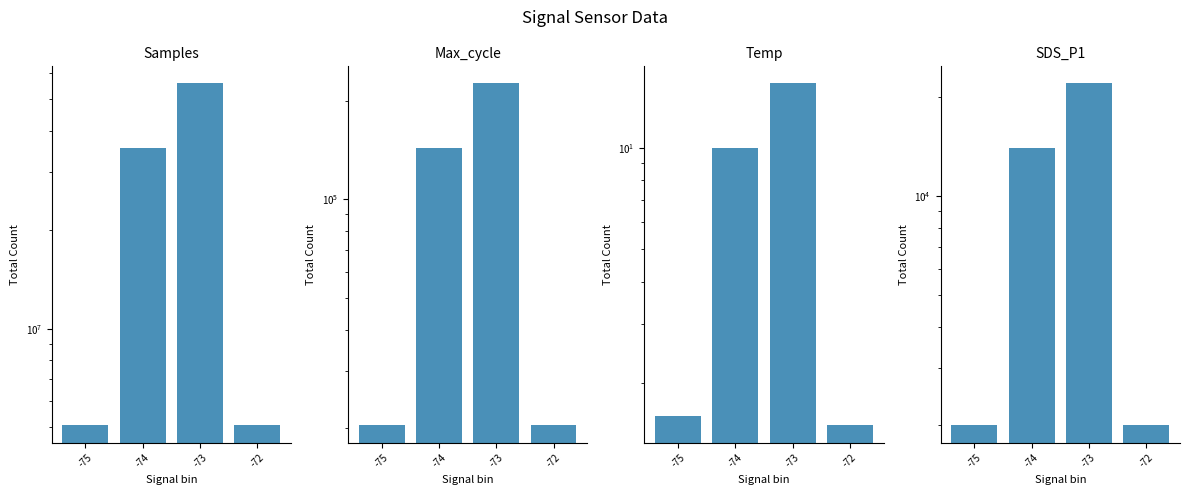

What is the difference between the second highest and minimum values in the Temp series?

8.5